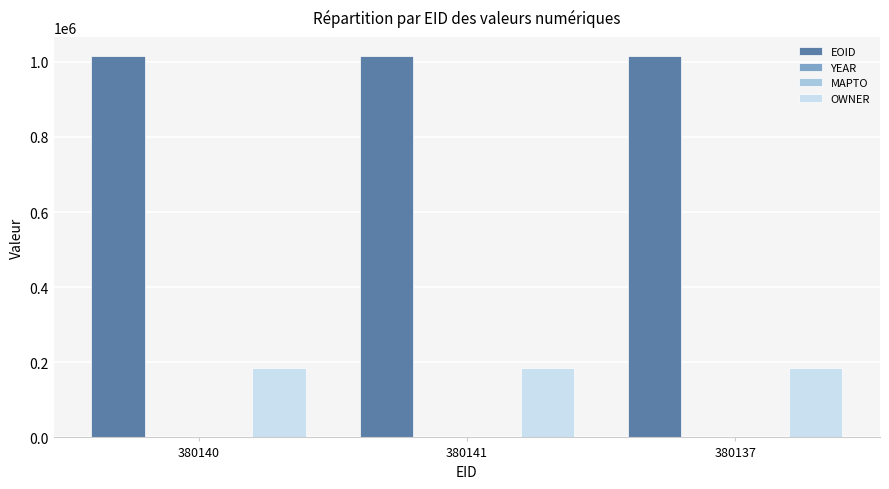

Count the number of data series in this chart.

3